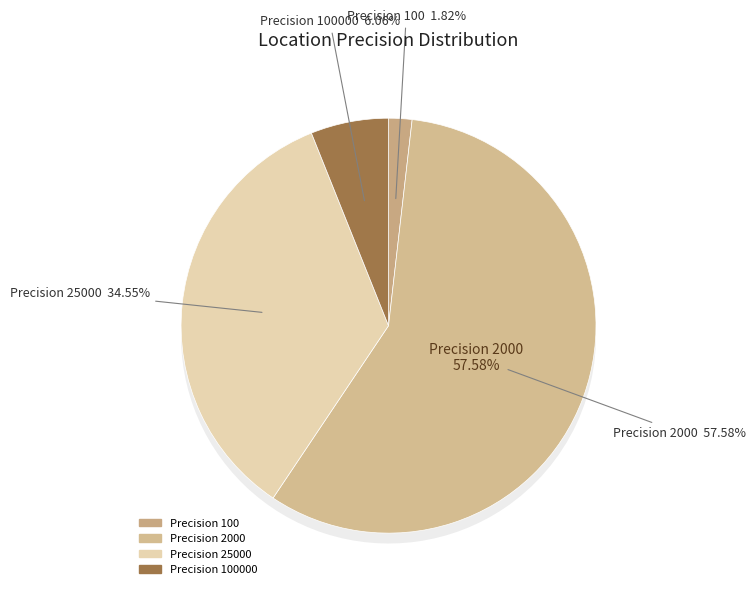

What is the largest slice in the pie chart?

100000